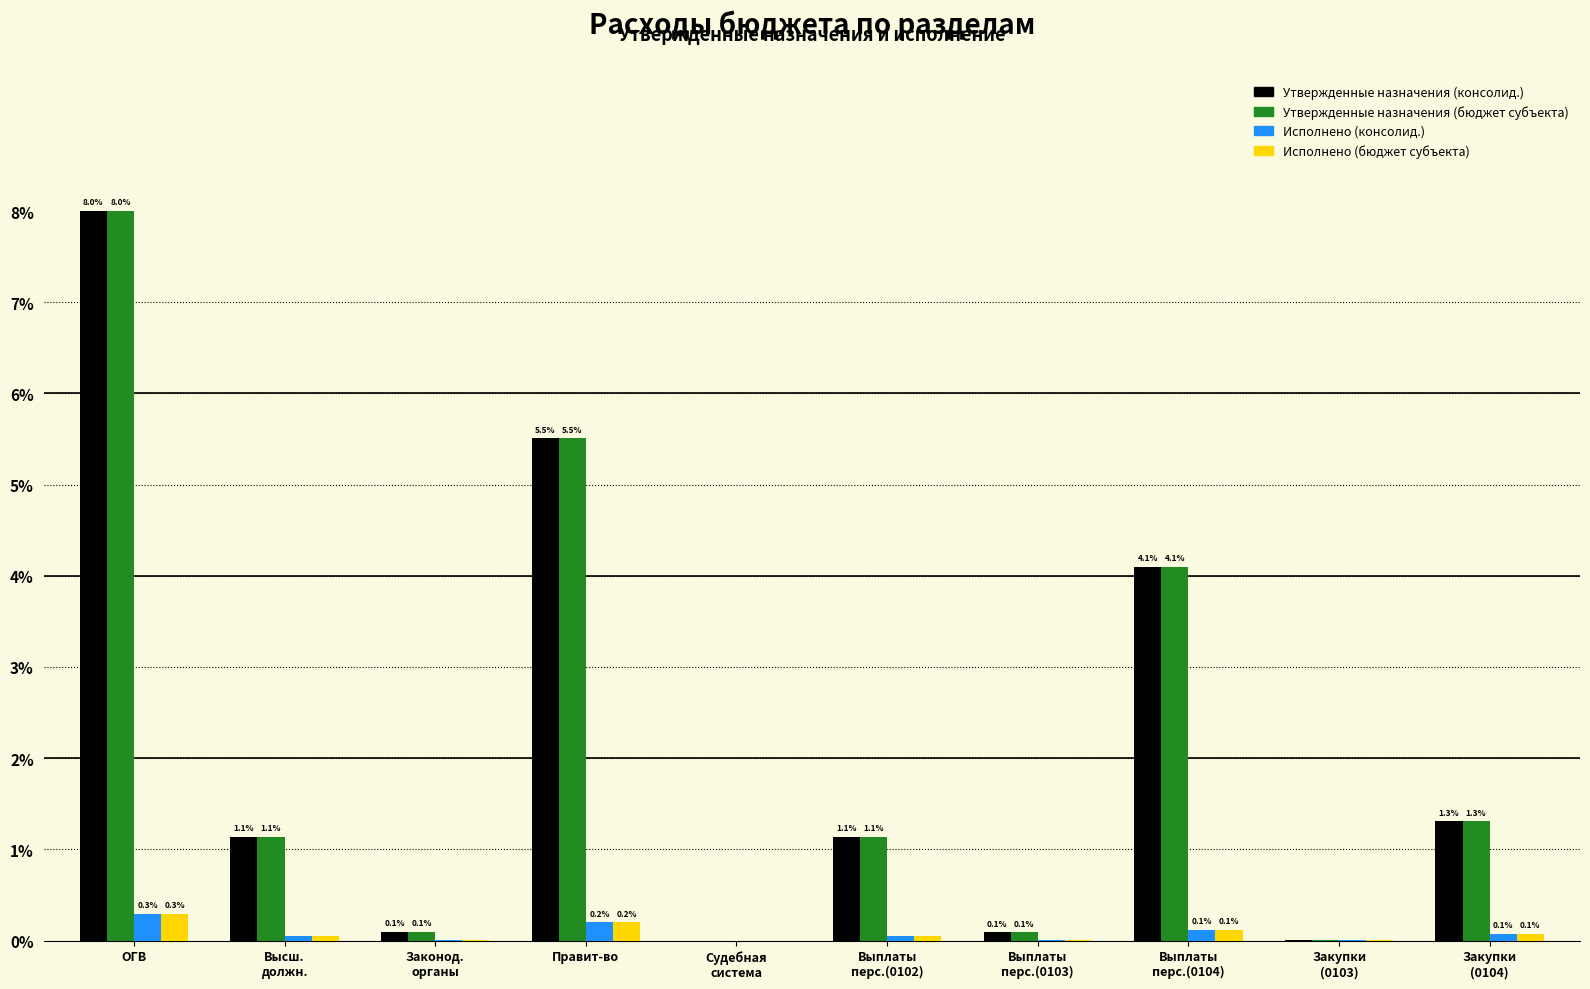

Is the value of Исполнено (консолид.) at Высш.
должн. greater than the value of Утвержденные назначения (консолид.) at Выплаты
перс.(0102)?

No